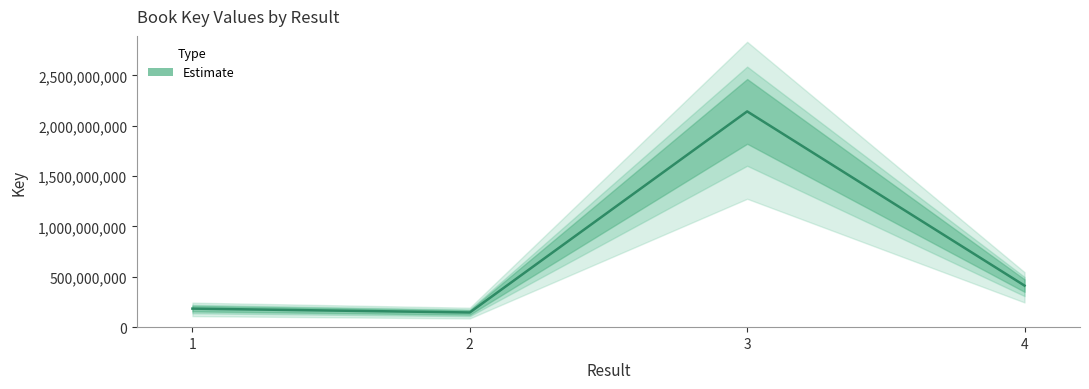

What is the change in value from 1 to 4?

+228533706